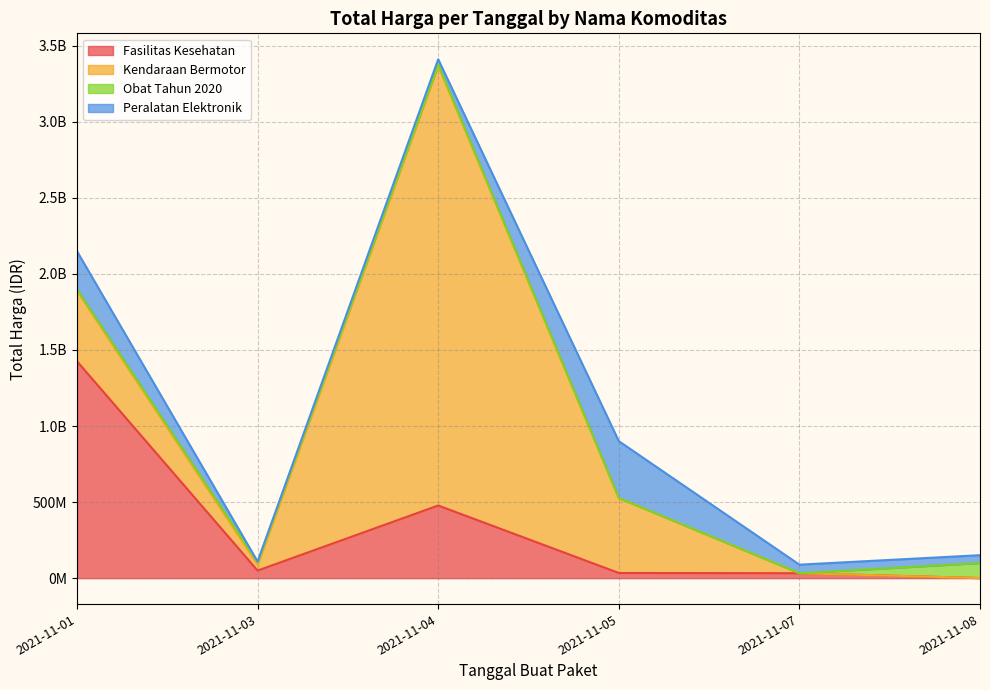

What is the value of the Fasilitas Kesehatan point at the 2nd from the left?

49730040